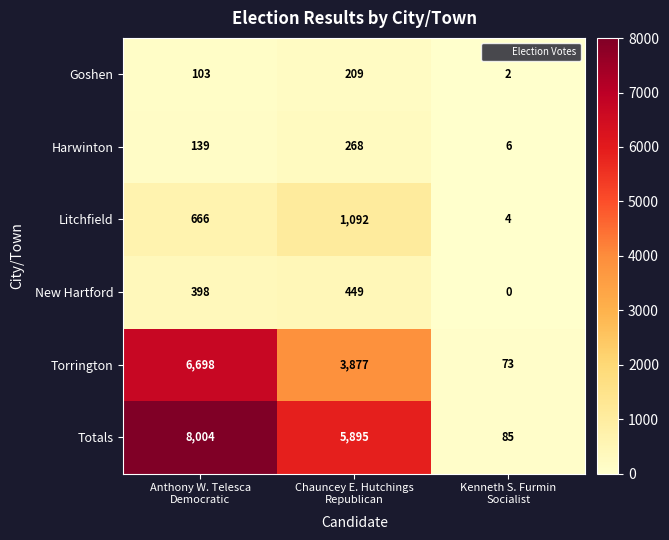

Which series has the widest spread of values?

Totals